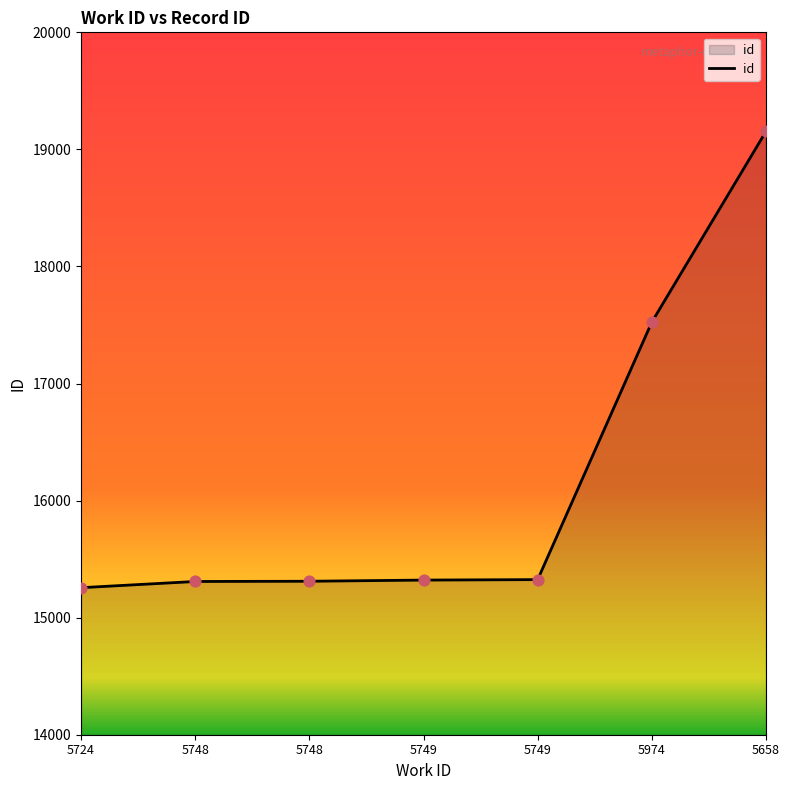

Approximately how many times larger is the value at 5749 compared to 5749?

1.0